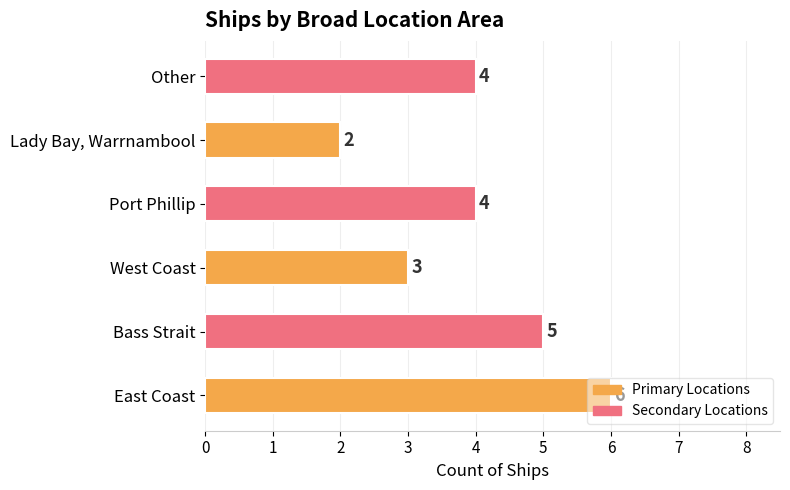

Which label corresponds to the smallest value in the chart?

Lady Bay, Warrnambool